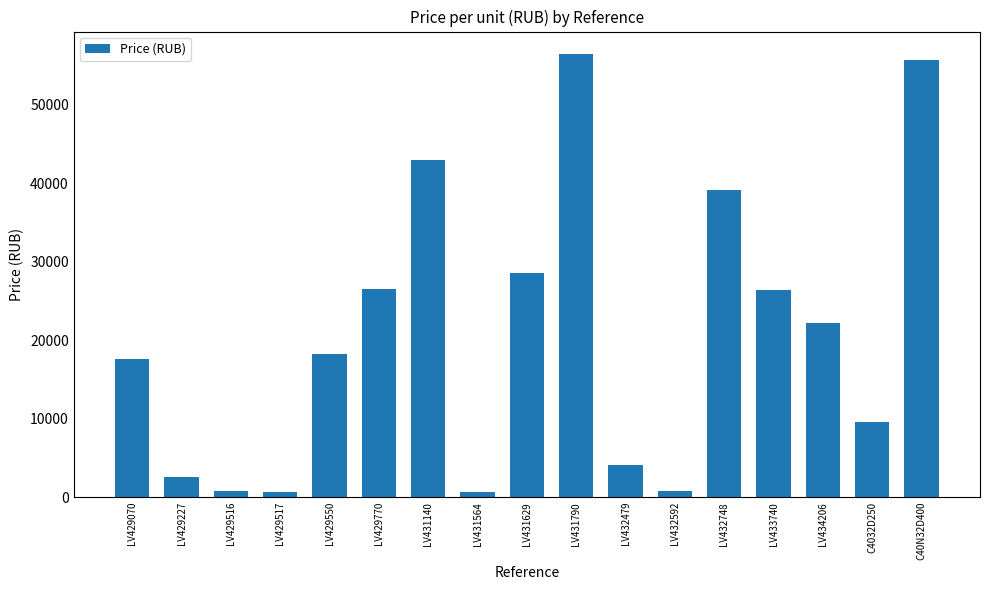

What position from the left is LV429070?

1